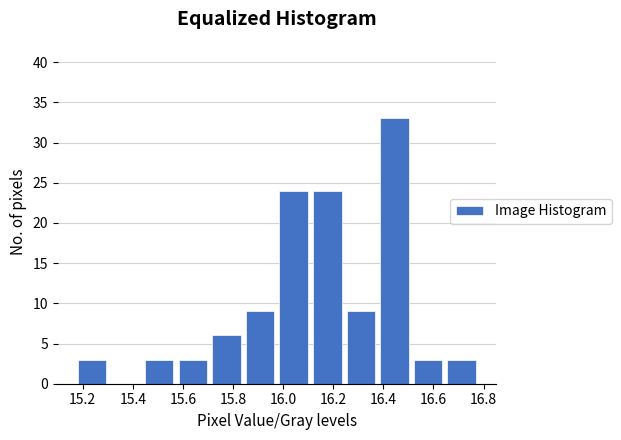

Which range on the x-axis has the tallest bar?

16.38 to 16.52